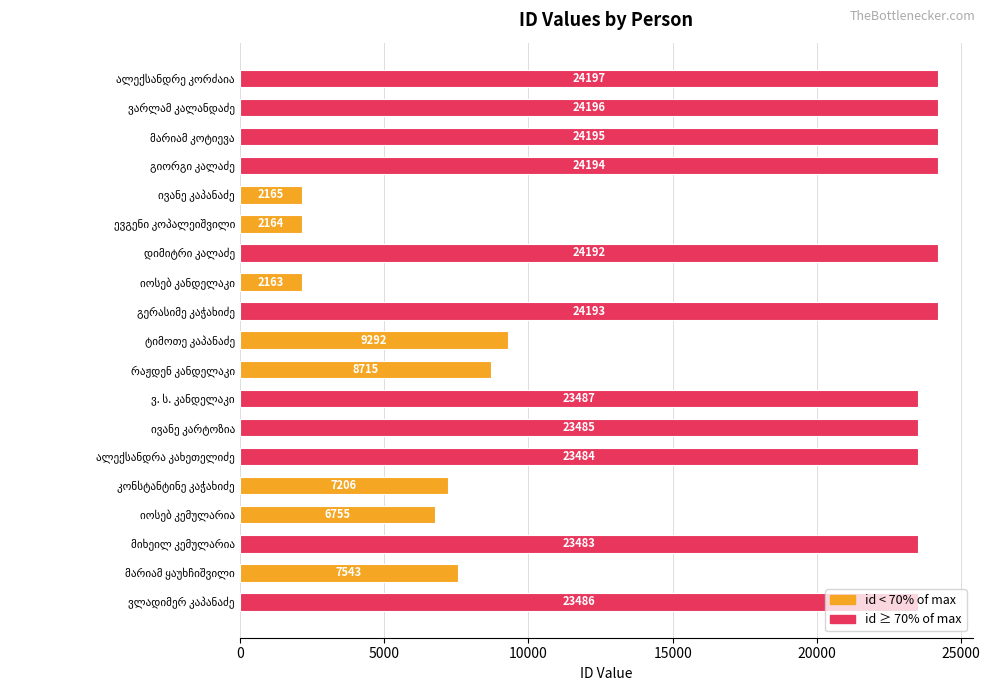

What is the value of the 13th bar from the top?

23485